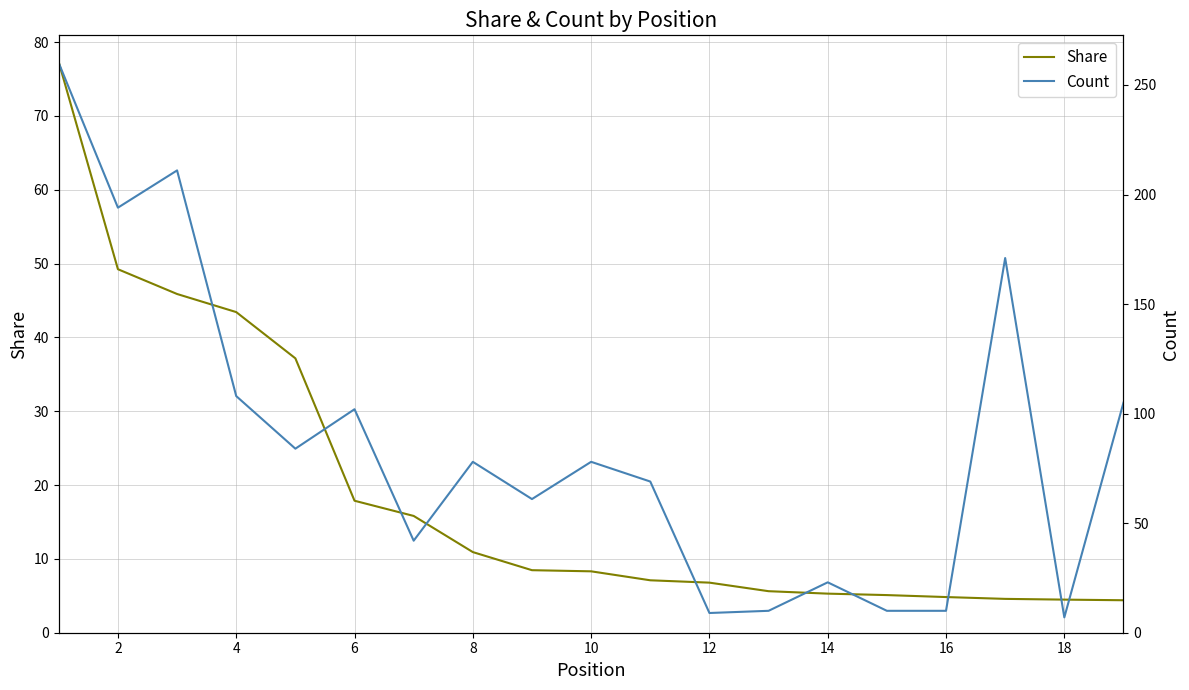

Is it true that Share equals 49.2 at 2?

True